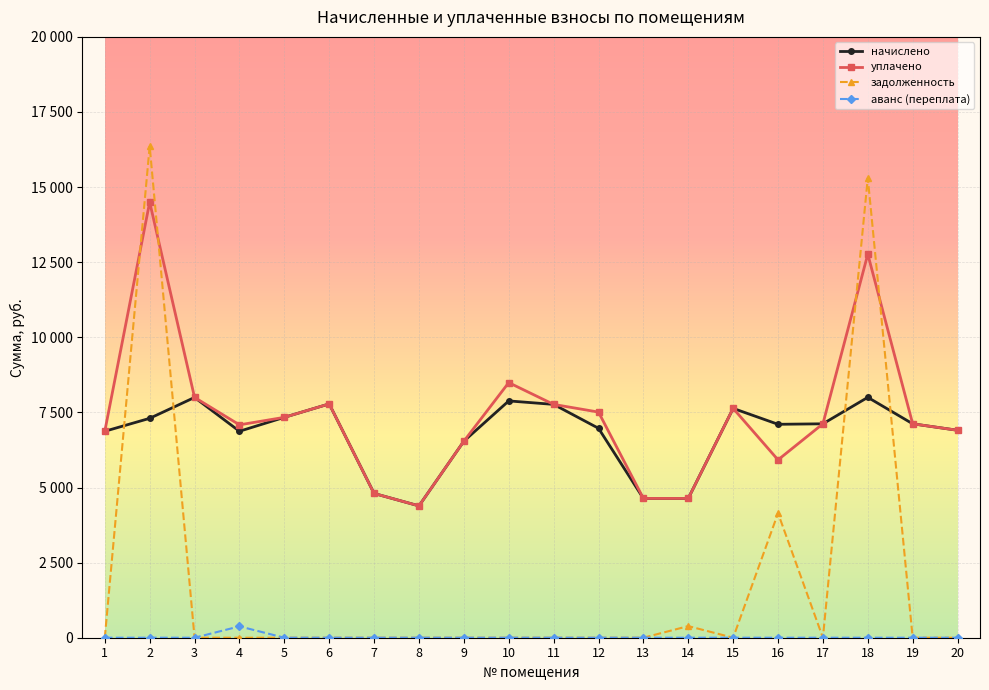

Which category has the lowest value in the начислено series?

8